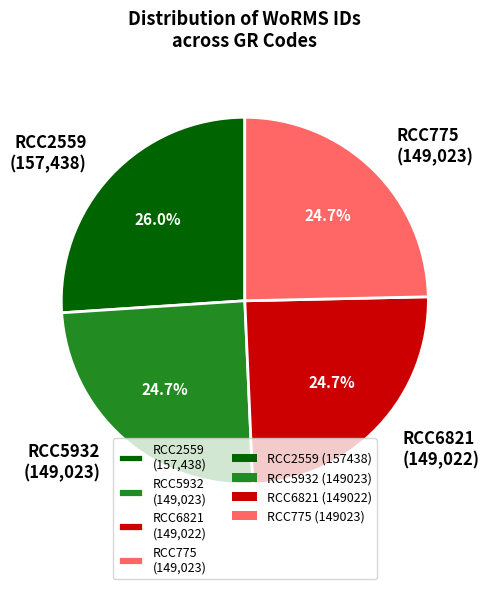

Is there any slice that represents more than half of the pie?

No